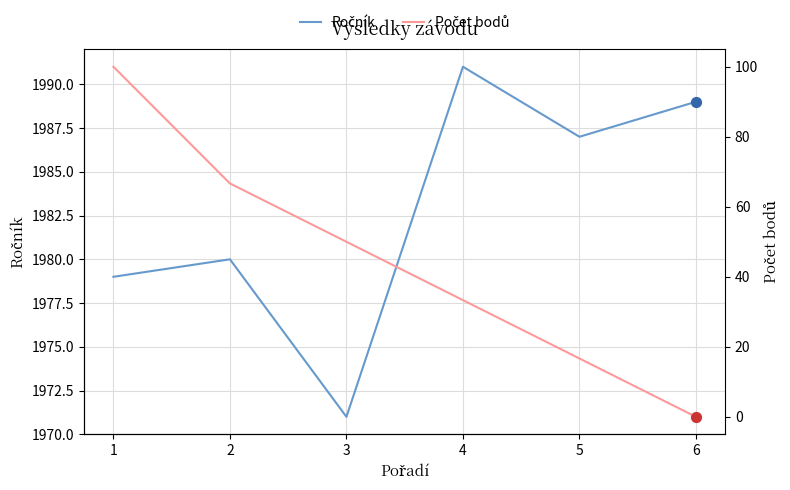

At how many categories does at least one series exceed 36?

6